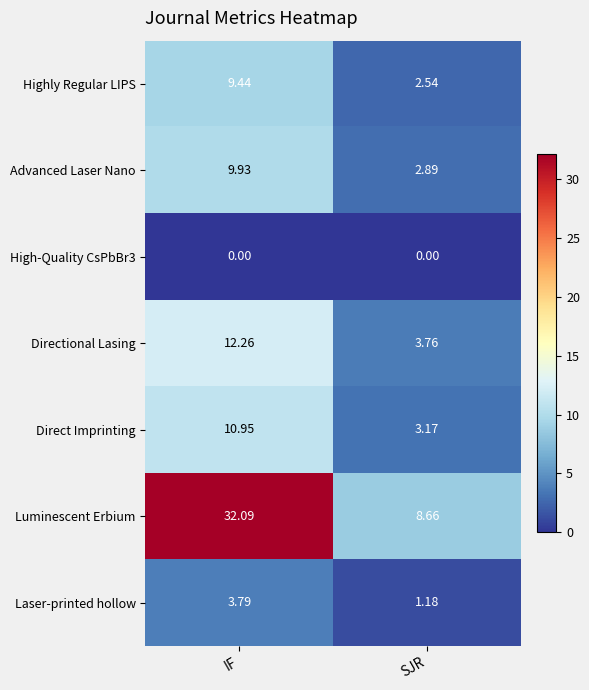

Where is Highly Regular LIPS nearest to the value 5?

SJR